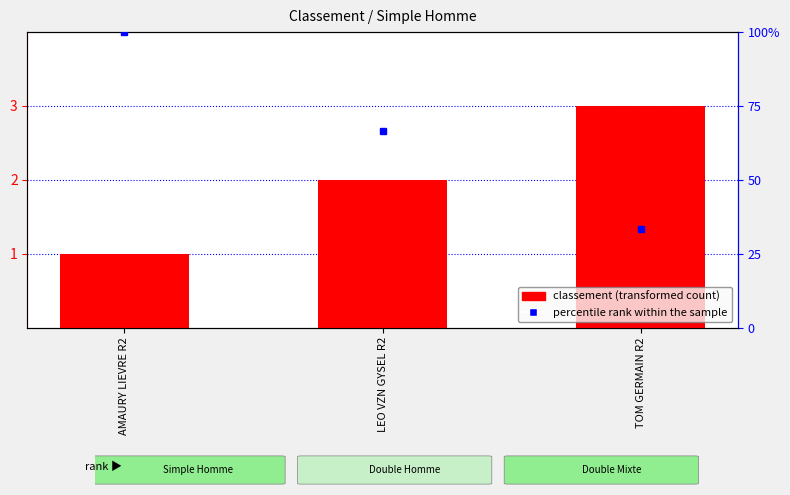

Reading left to right, transcribe all the data shown in this chart.

AMAURY LIEVRE R2=1	LEO VZN GYSEL R2=2	TOM GERMAIN R2=3